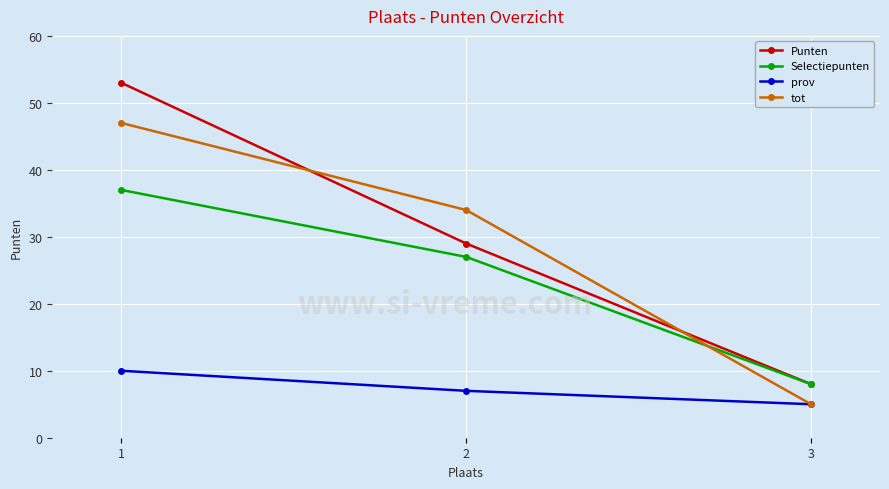

Is it true that Punten equals 91 at 1?

False